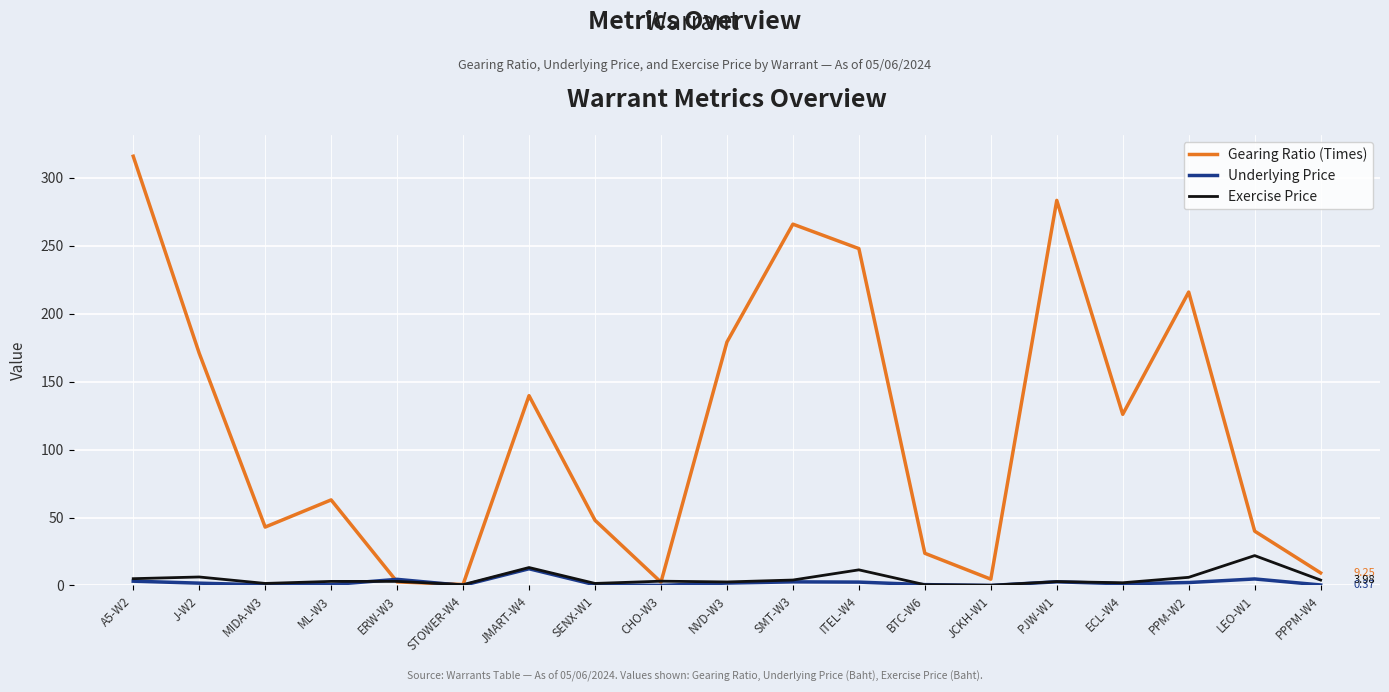

At which category is the sum across all series the highest?

A5-W2